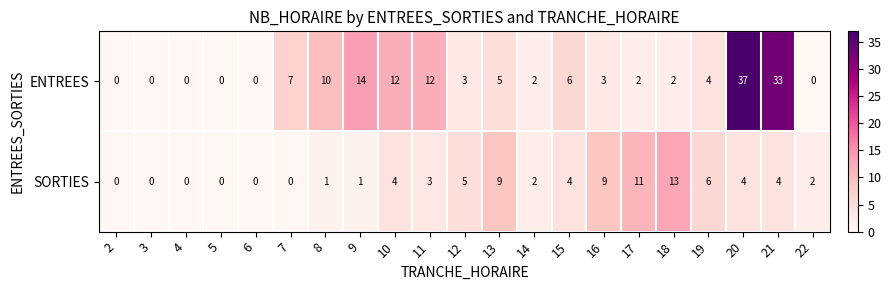

What is the highest value of the SORTIES series?

13